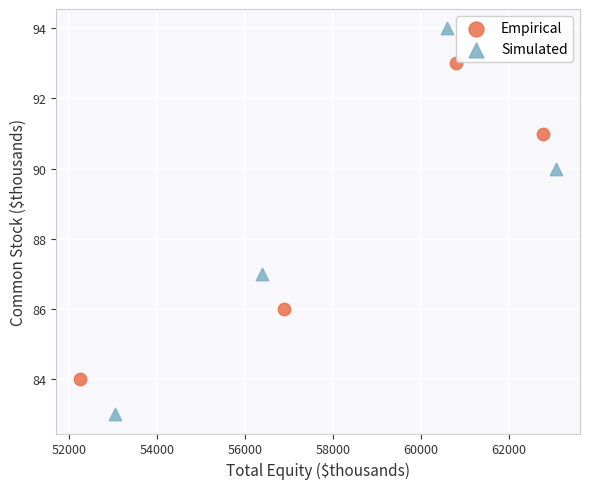

Which series has the widest spread of Y values?

Simulated